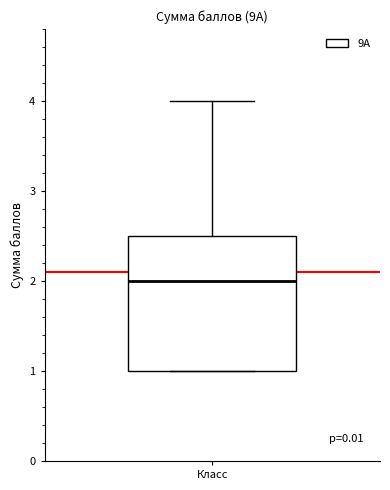

Read this box plot against the y-axis: the position of the median line, the range covered by the box, and the ends of both whiskers. The values are not printed on the chart, so give them approximately, as read against the axis.

median 2.0, box 1.0 to 2.5, whiskers 1.0 to 4.0